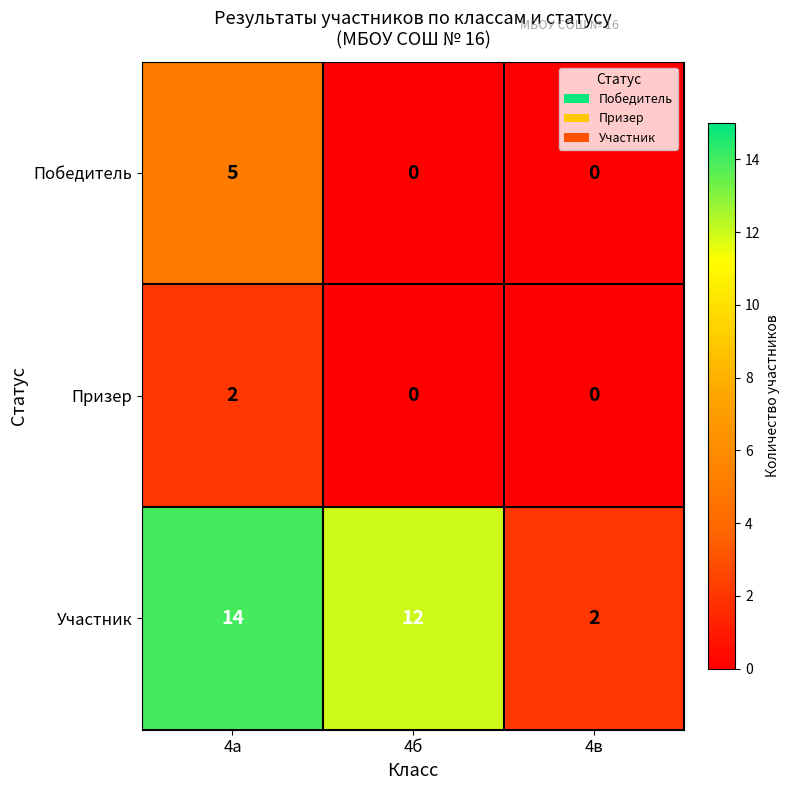

The value of Победитель at 4в is 0. True or false?

True